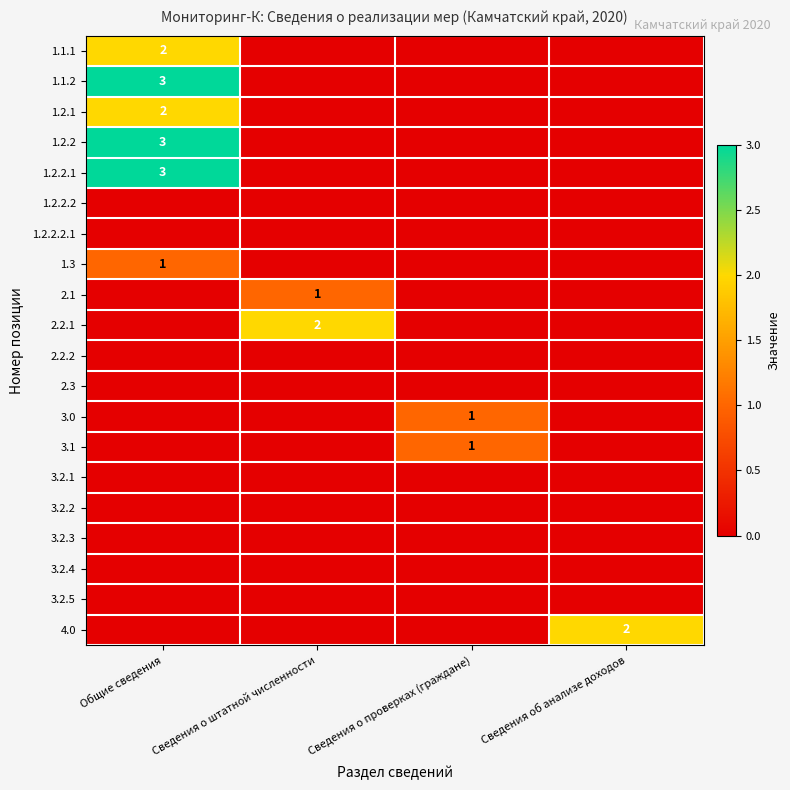

The 4.0 series shows 3 at Сведения об анализе доходов. True or false?

False